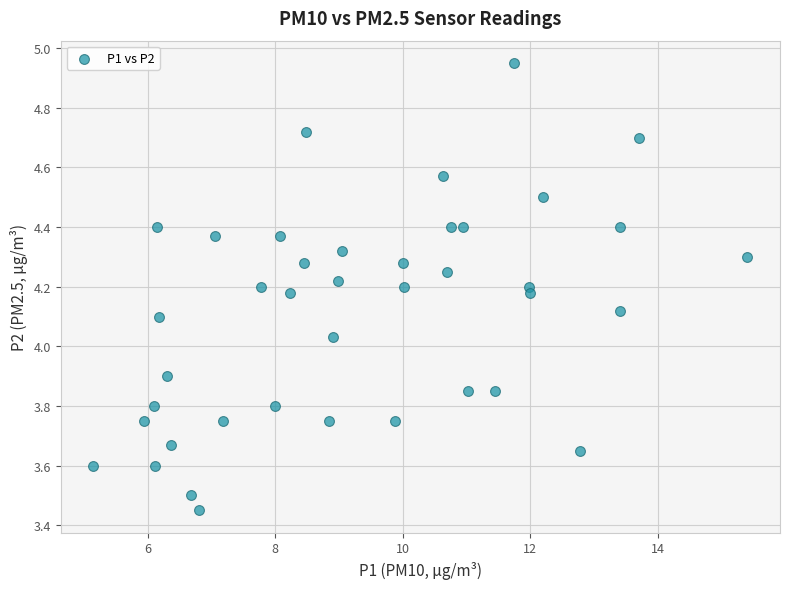

What is the range of X values (max minus min)?

10.2